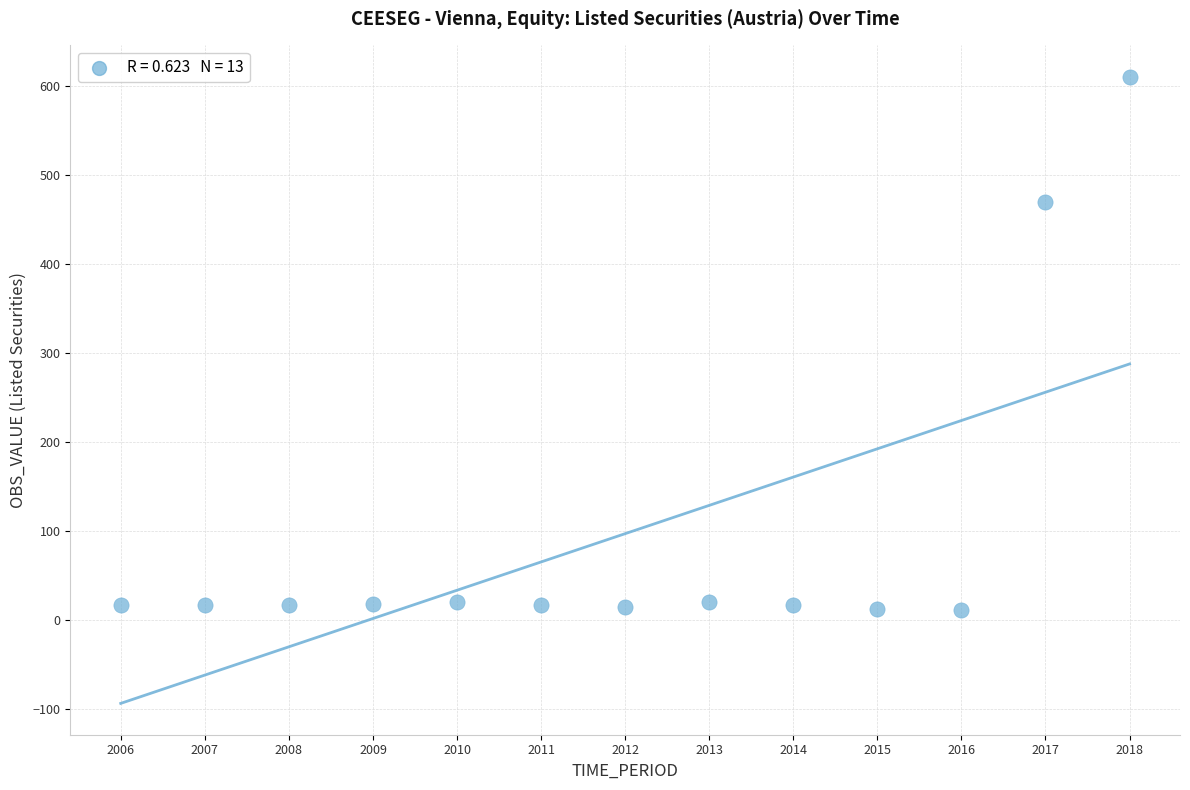

What Y value in the scatter plot is closest to 311?

469